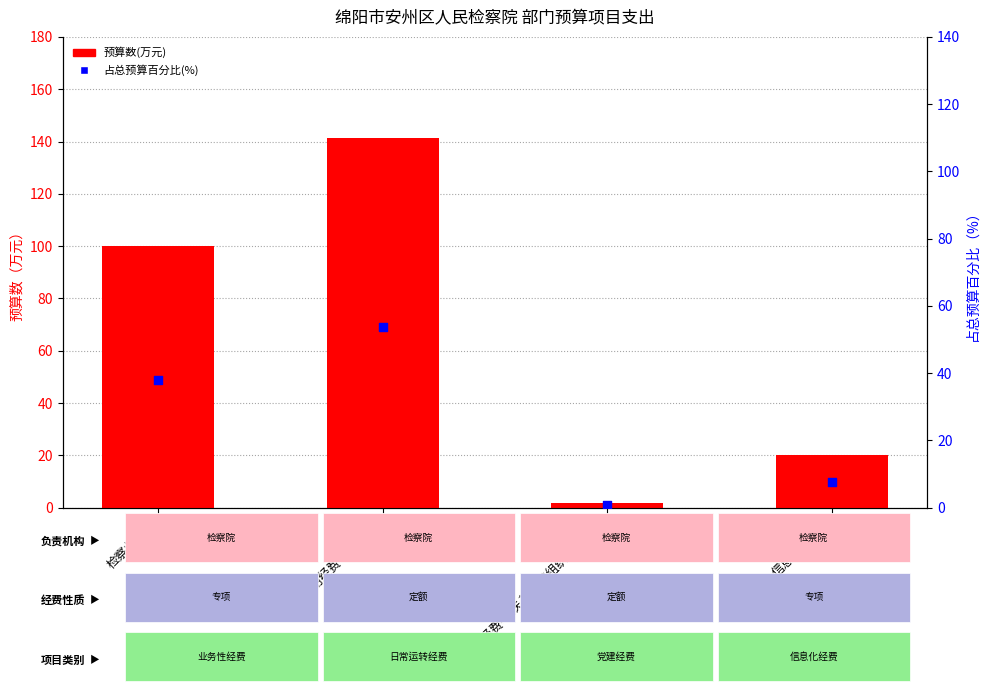

Which series has the largest total across all categories?

预算数(万元)